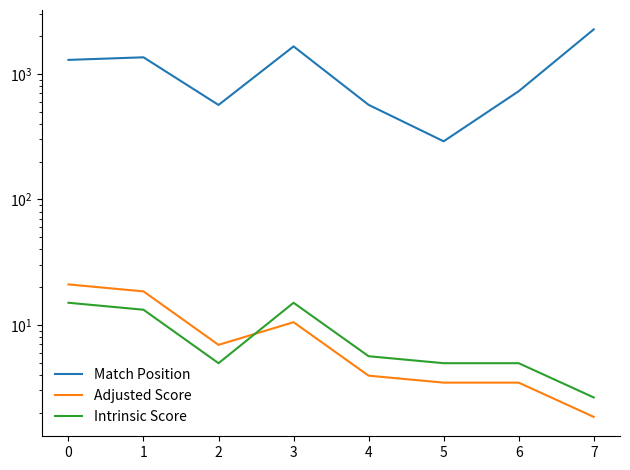

The value of Match Position at 4 is 566.0. True or false?

True